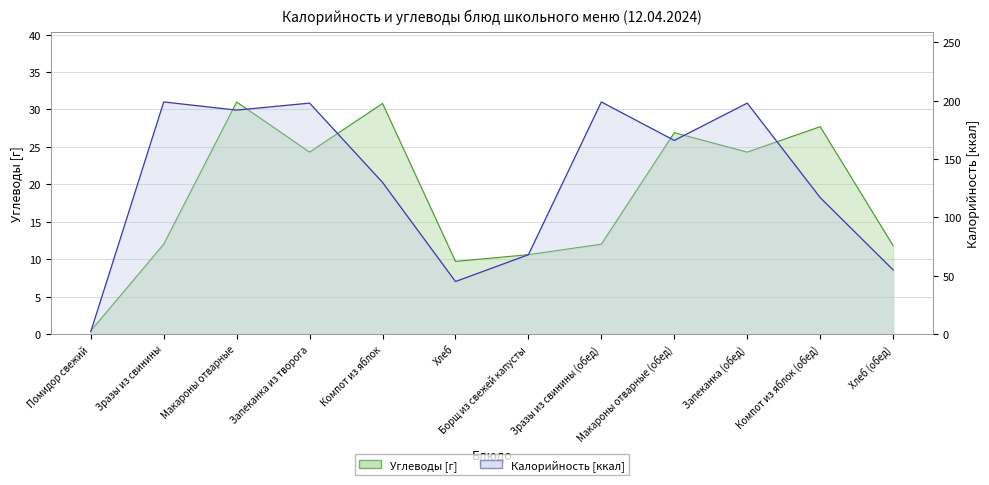

True or false: Углеводы has a value of 14.3 at Борщ из свежей капусты.

False